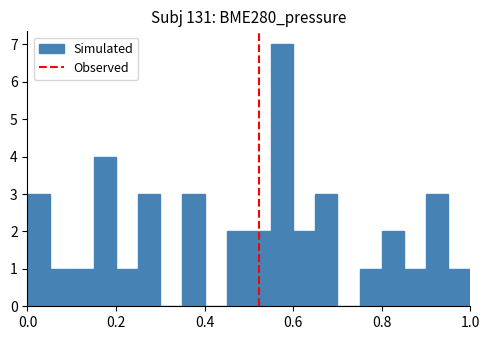

Read against the x-axis, roughly where is the centre of the tallest bar?

0.58